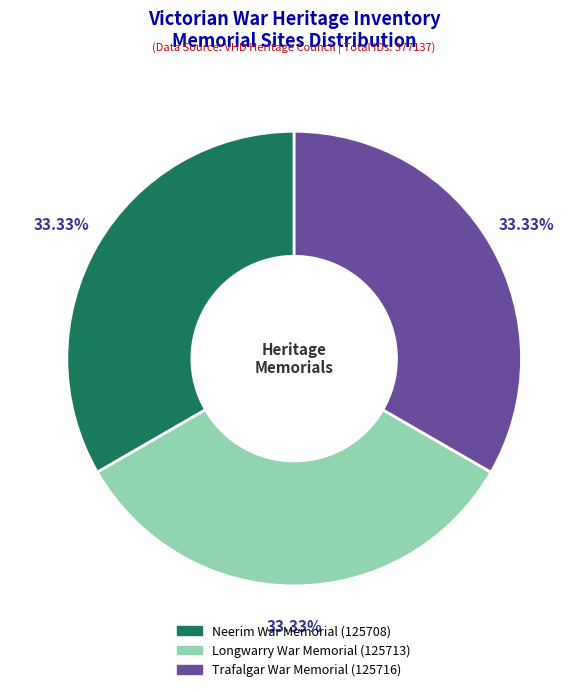

Is the sum of Longwarry War Memorial and Trafalgar War Memorial greater than half?

Yes